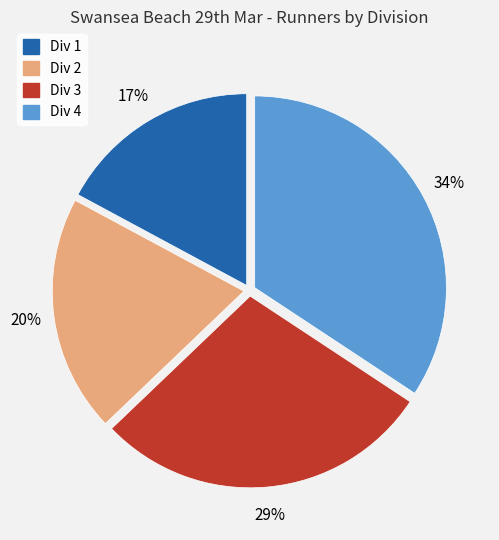

The Div 1 slice represents 11% of the pie. True or false?

False